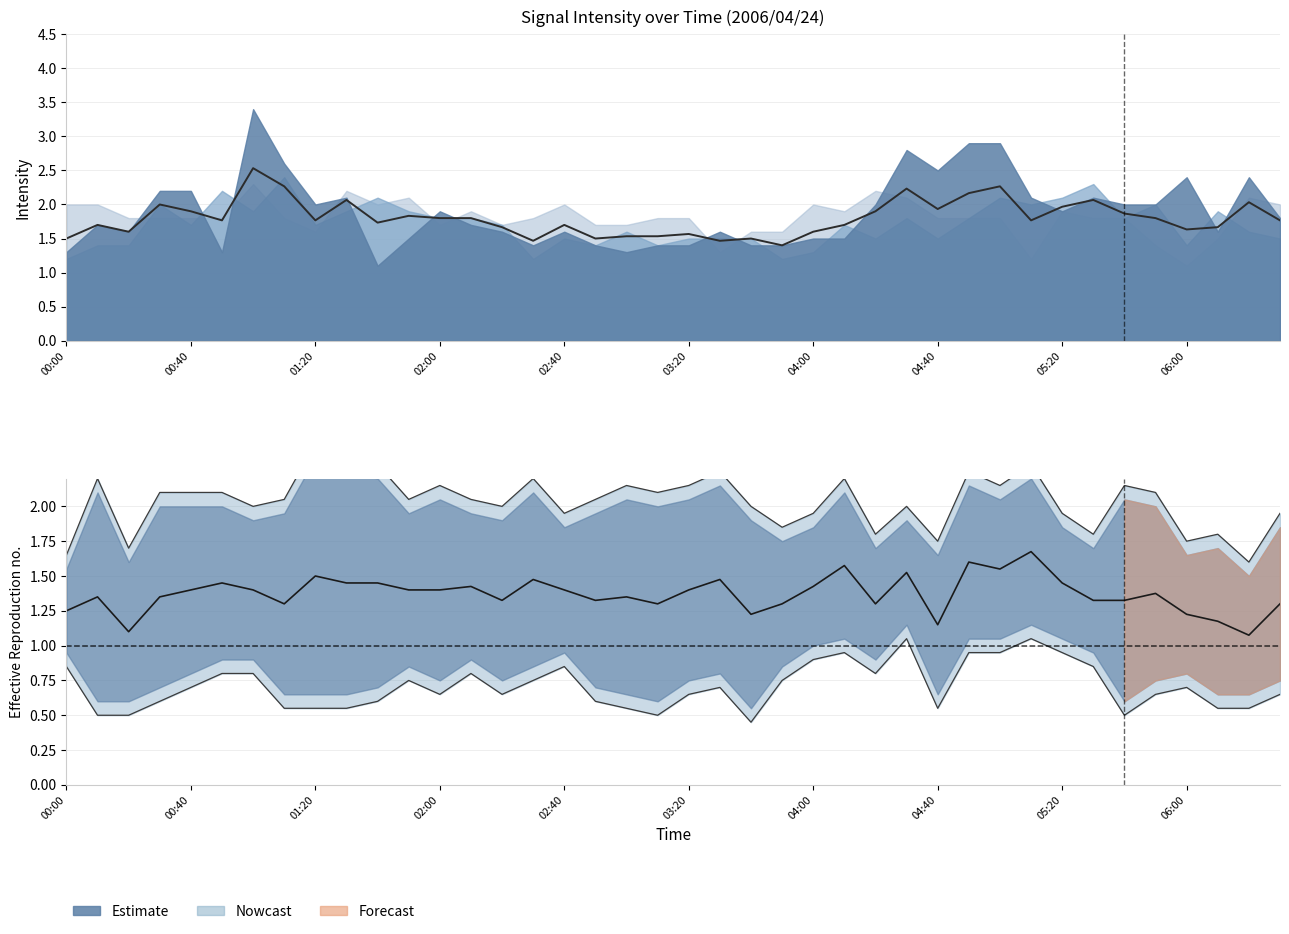

True or false: Estimate has more than 2 points higher than both neighbors.

True